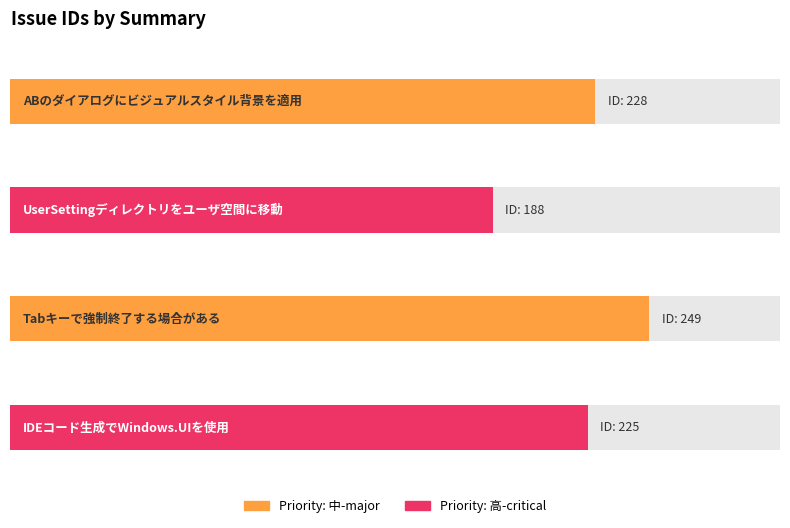

Are the bars horizontal?

Yes